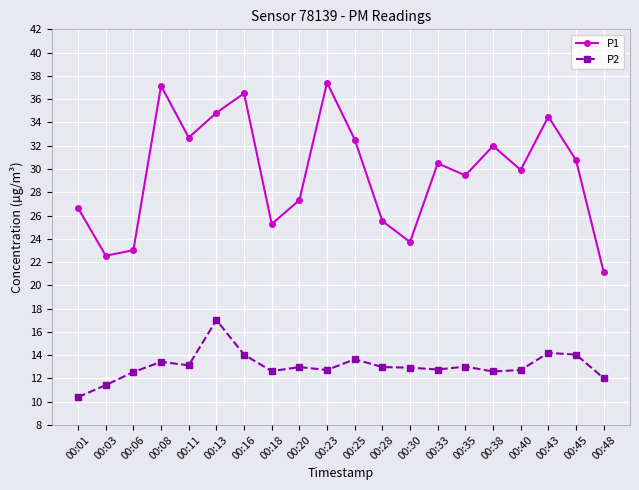

Which series has the widest spread of values?

P1